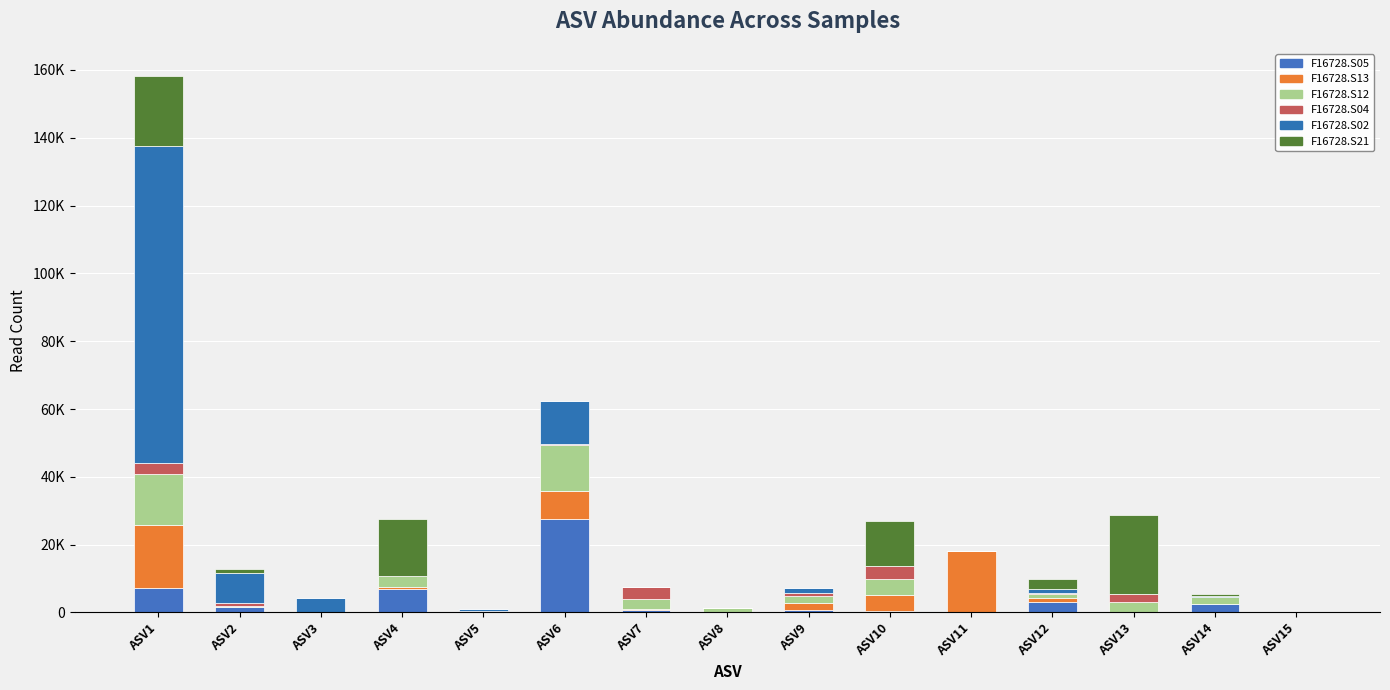

At which category is the sum across all series the highest?

ASV1